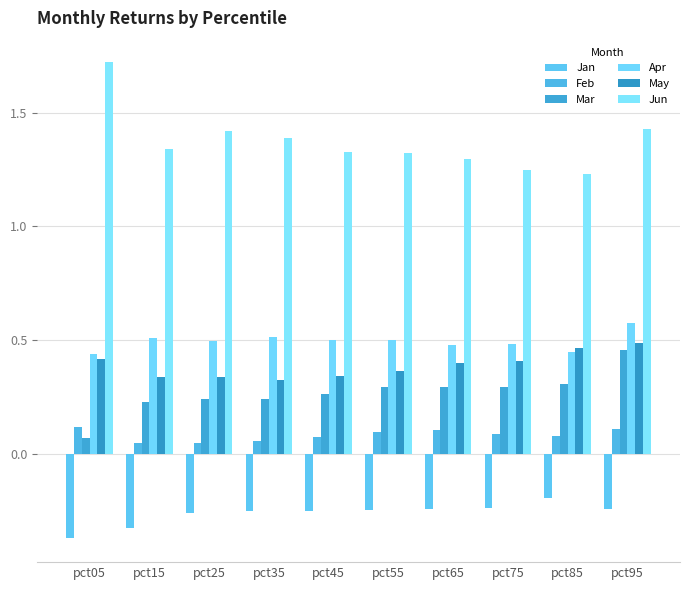

Reading left to right, list all the values displayed in this chart.

Jan: pct05=-0.4	pct15=-0.3	pct25=-0.3	pct35=-0.3	pct45=-0.3	pct55=-0.2	pct65=-0.2	pct75=-0.2	pct85=-0.2	pct95=-0.2
Feb: pct05=0.1	pct15=0.0	pct25=0.0	pct35=0.1	pct45=0.1	pct55=0.1	pct65=0.1	pct75=0.1	pct85=0.1	pct95=0.1
Mar: pct05=0.1	pct15=0.2	pct25=0.2	pct35=0.2	pct45=0.3	pct55=0.3	pct65=0.3	pct75=0.3	pct85=0.3	pct95=0.5
Apr: pct05=0.4	pct15=0.5	pct25=0.5	pct35=0.5	pct45=0.5	pct55=0.5	pct65=0.5	pct75=0.5	pct85=0.4	pct95=0.6
May: pct05=0.4	pct15=0.3	pct25=0.3	pct35=0.3	pct45=0.3	pct55=0.4	pct65=0.4	pct75=0.4	pct85=0.5	pct95=0.5
Jun: pct05=1.7	pct15=1.3	pct25=1.4	pct35=1.4	pct45=1.3	pct55=1.3	pct65=1.3	pct75=1.2	pct85=1.2	pct95=1.4